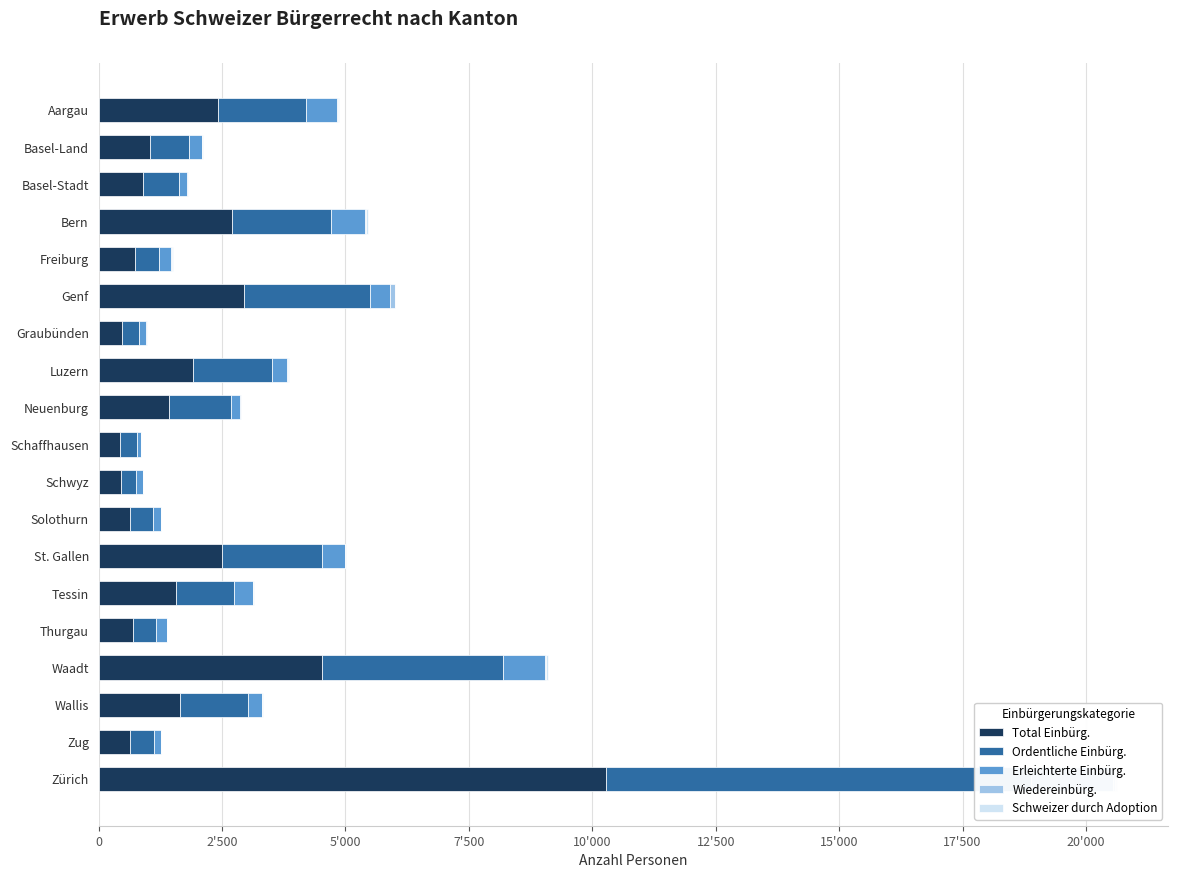

What is the total value across all series at Zürich?

20636